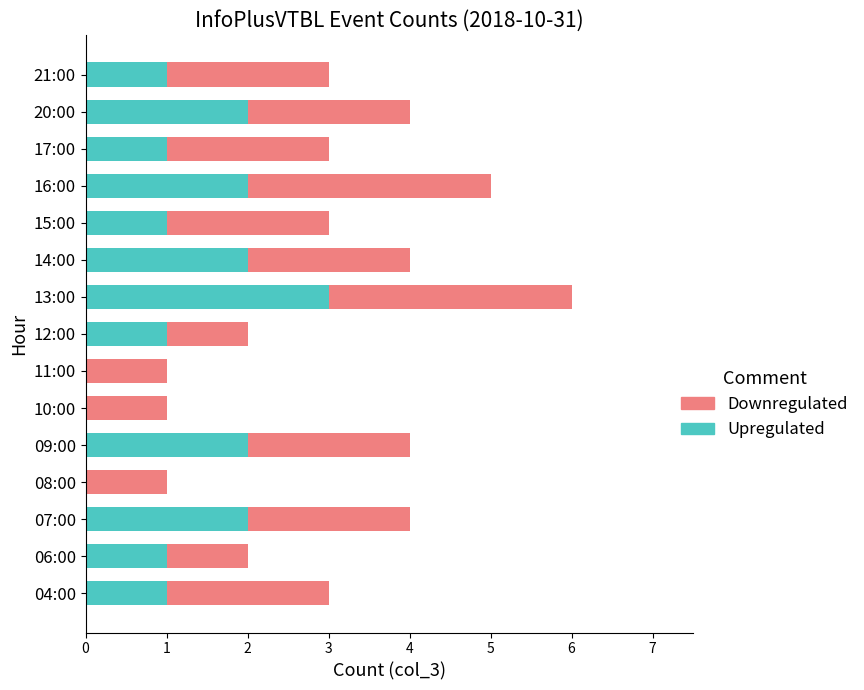

What is the sum of all Upregulated values?

19